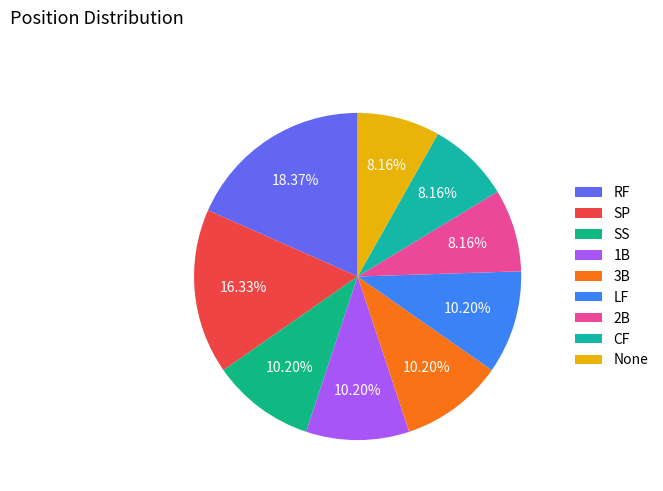

Which category has the smallest portion of the pie?

2B